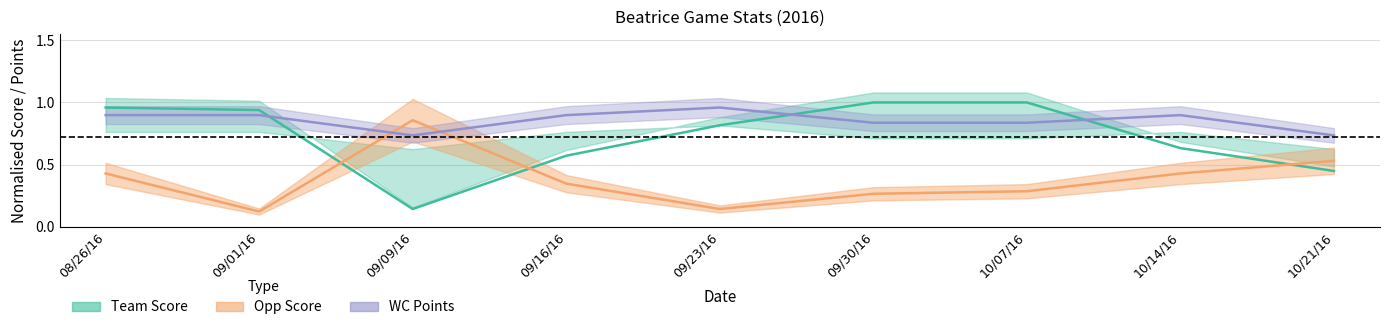

At how many categories does at least one series exceed 0?

9